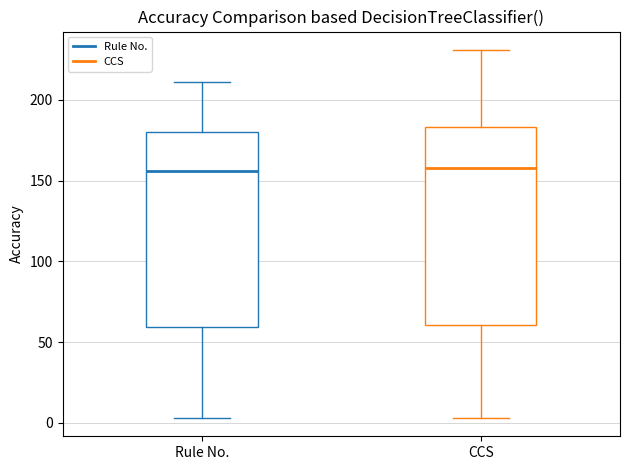

Where is the upper edge of the box for Rule No. on the y-axis? The values are not printed on the chart, so give them approximately, as read against the axis.

180